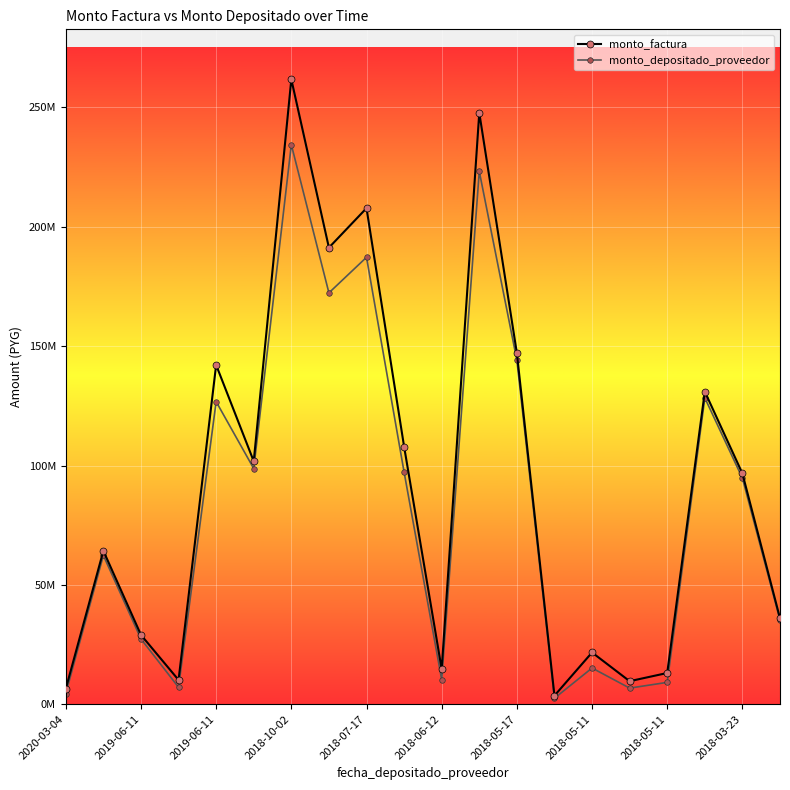

Is this an area chart (filled region under the line)?

No